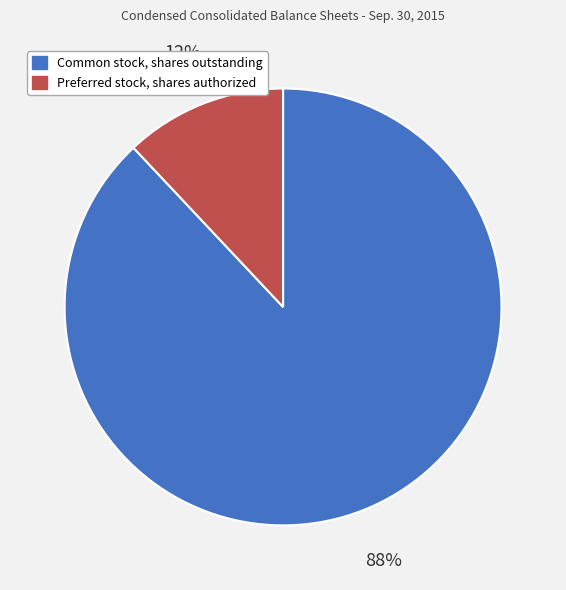

Is it true that Common stock, shares outstanding is 88% of the pie?

True